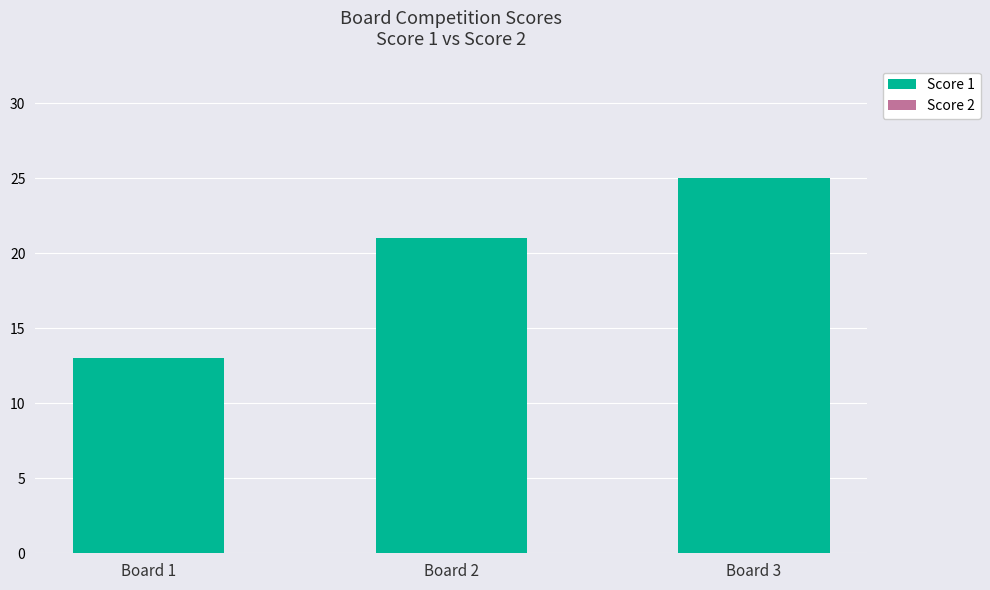

Which has a higher value, Board 2 or Board 3?

Board 3